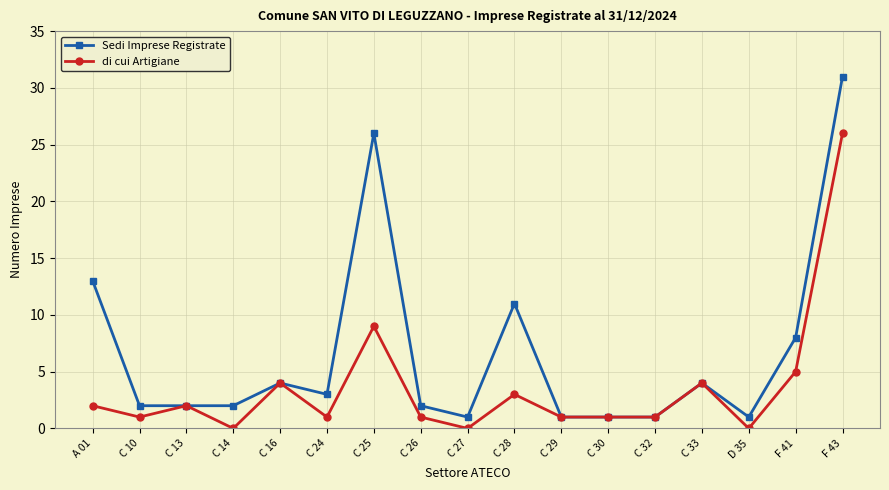

True or false: Sedi Imprese Registrate has a value of 4 at C 16.

True